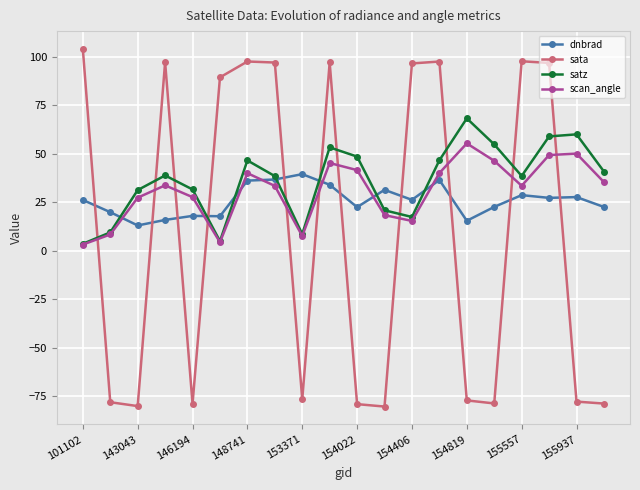

How many intersections are there between dnbrad and sata?

11